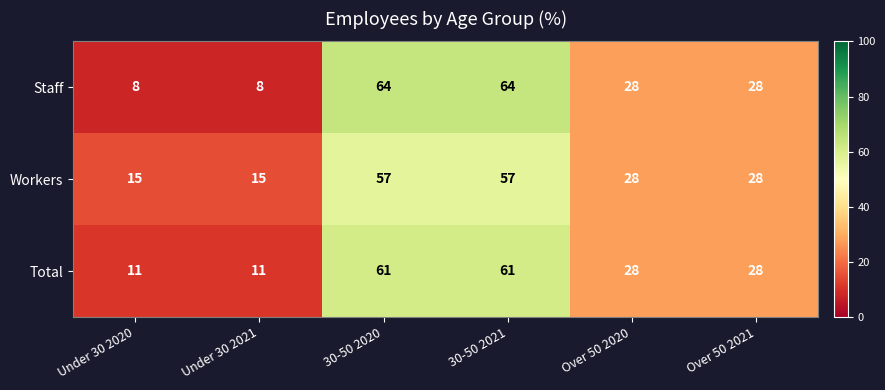

What is the greatest value displayed?

64